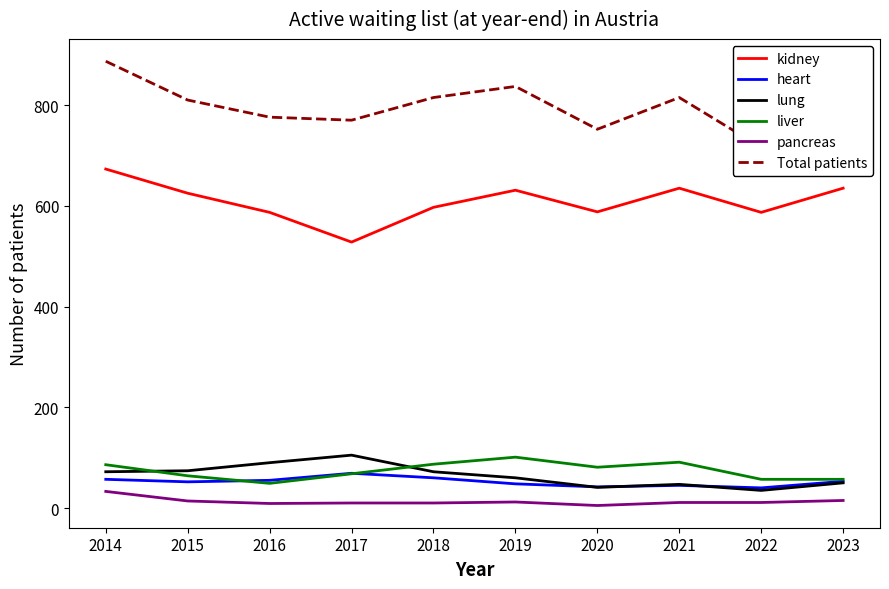

Reading right to left, extract all data points from this chart.

kidney: 2023=635	2022=587	2021=635	2020=588	2019=631	2018=597	2017=528	2016=587	2015=625	2014=673
heart: 2023=53	2022=40	2021=45	2020=42	2019=48	2018=60	2017=69	2016=55	2015=52	2014=57
lung: 2023=50	2022=35	2021=47	2020=41	2019=60	2018=72	2017=105	2016=90	2015=74	2014=72
liver: 2023=57	2022=57	2021=91	2020=81	2019=101	2018=87	2017=68	2016=49	2015=64	2014=86
pancreas: 2023=15	2022=11	2021=11	2020=5	2019=12	2018=10	2017=10	2016=9	2015=14	2014=33
Total patients: 2023=794	2022=716	2021=815	2020=752	2019=837	2018=815	2017=770	2016=776	2015=810	2014=887